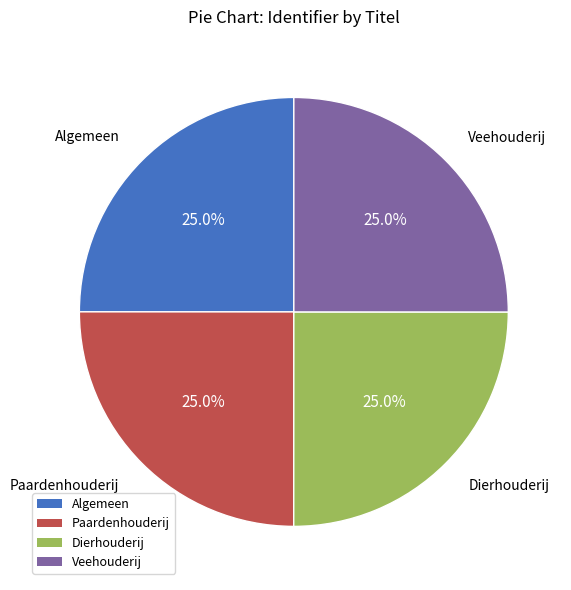

What percentage is NOT represented by Algemeen?

75.0%